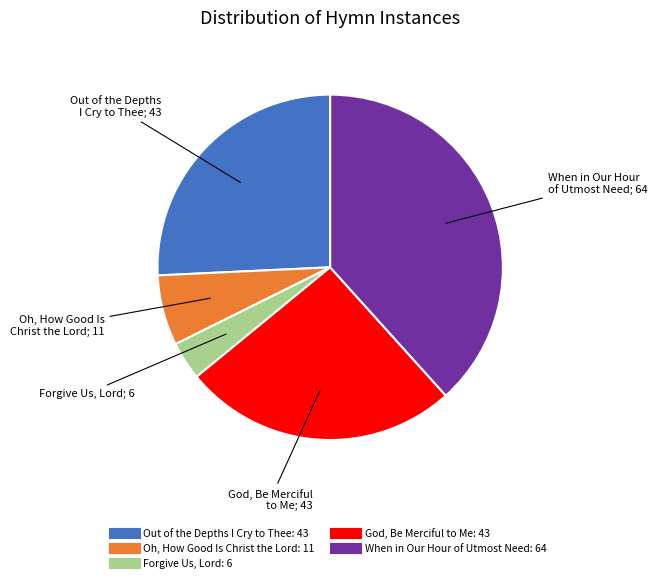

Combined, do God, Be Merciful to Me and Oh, How Good Is Christ the Lord account for over 50%?

No